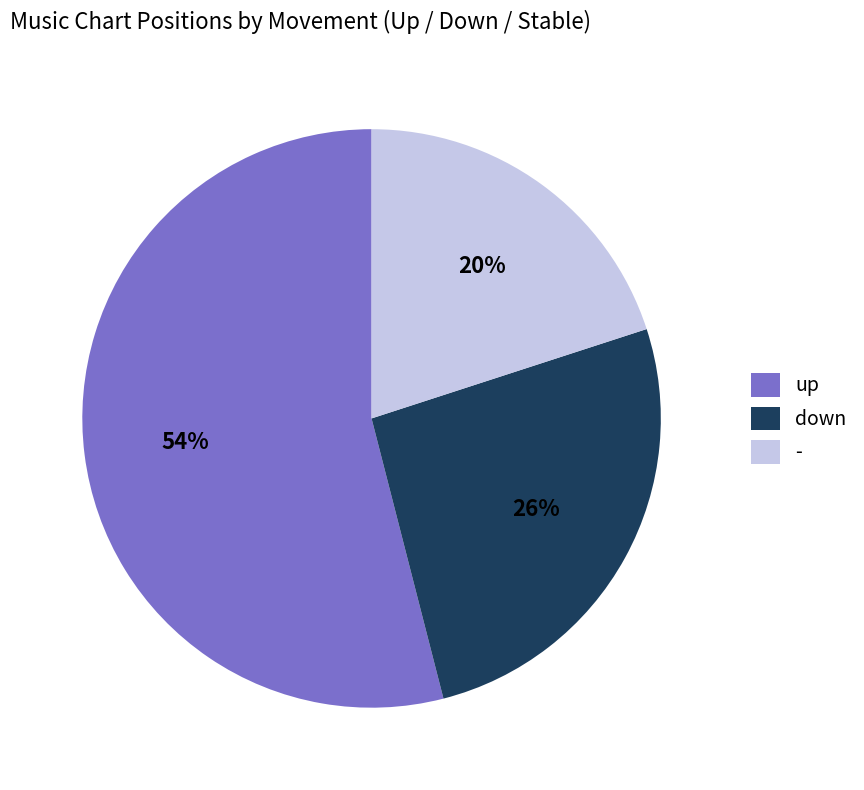

What percentage is the up slice, to the nearest percent?

54%